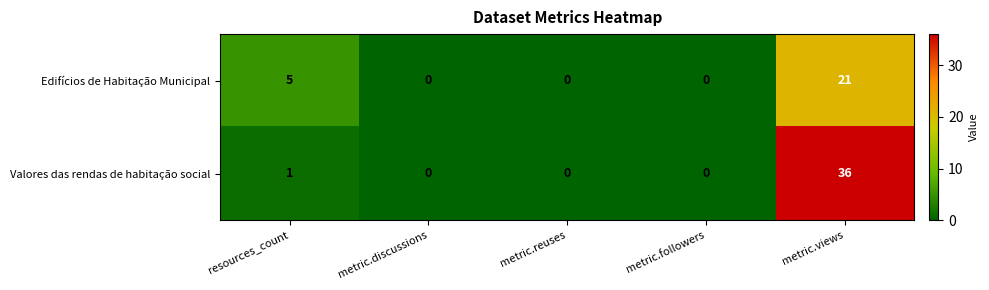

Which series has the largest range (max minus min)?

Valores das rendas de habitação social